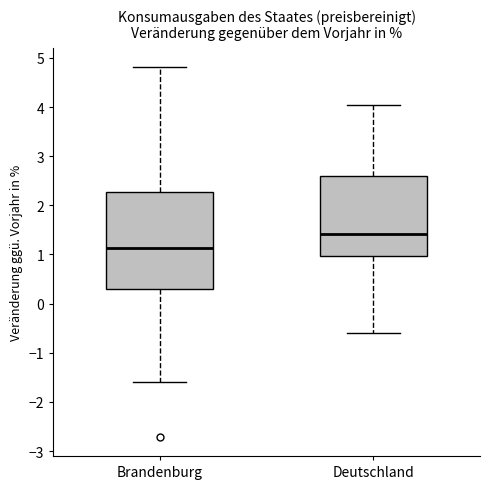

Reading left to right, transcribe this box plot: for each box, give where its median line is, the range the box spans, and where its two whiskers end, as read against the y-axis. The values are not printed on the chart, so give them approximately, as read against the axis.

Brandenburg: median 1.1, box 0.3 to 2.3, whiskers -1.6 to 4.8
Deutschland: median 1.4, box 1.0 to 2.6, whiskers -0.6 to 4.0